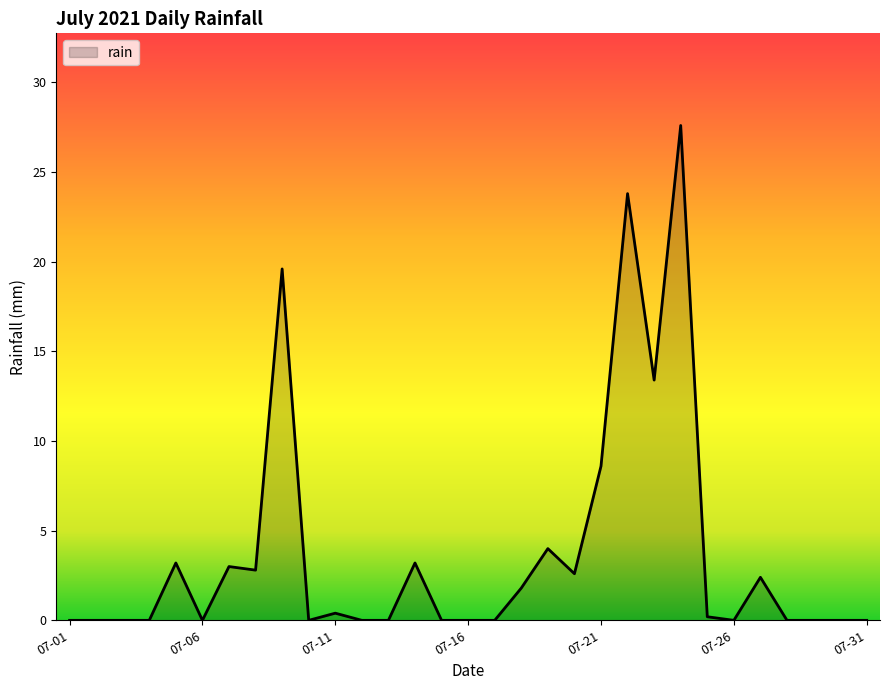

What is the maximum value shown in the chart?

27.6